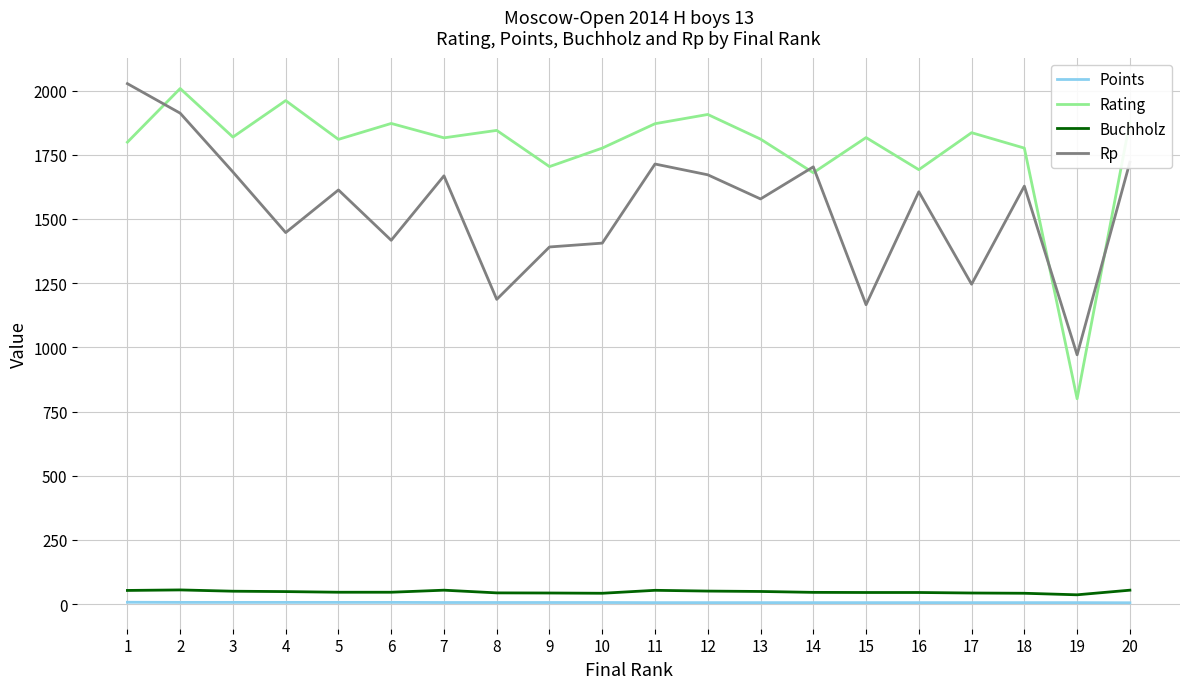

What is the difference between the Rating values at 19 and 14?

880.0